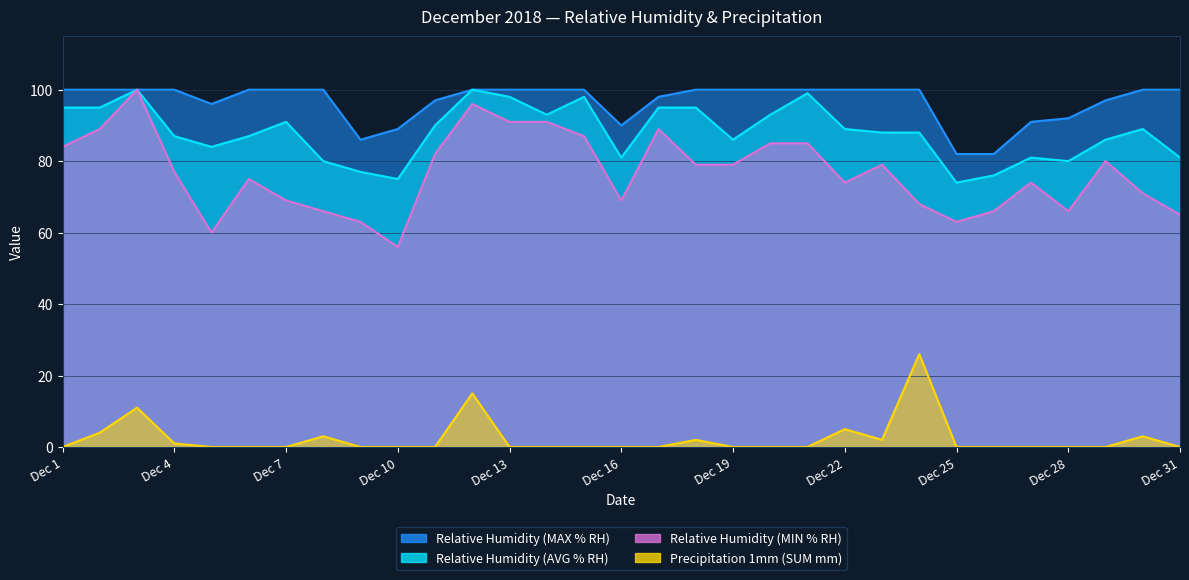

True or false: Relative Humidity (AVG % RH) has a value of 76 at Dec 26.

True